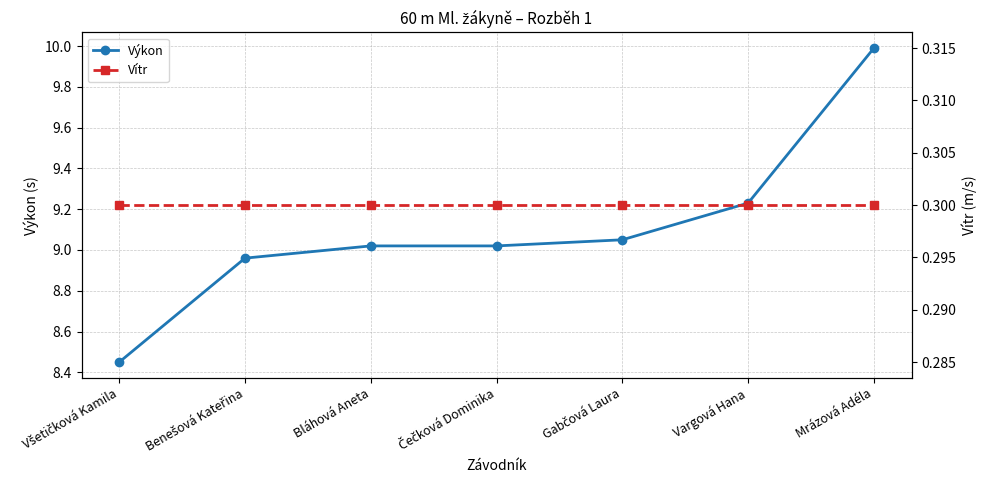

Reading right to left, transcribe all the data shown in this chart.

Výkon: 10.0	9.2	9.1	9.0	9.0	9.0	8.4
Vítr: 0.3	0.3	0.3	0.3	0.3	0.3	0.3